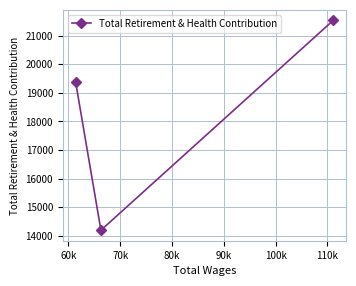

What is the minimum value shown in the chart?

14199